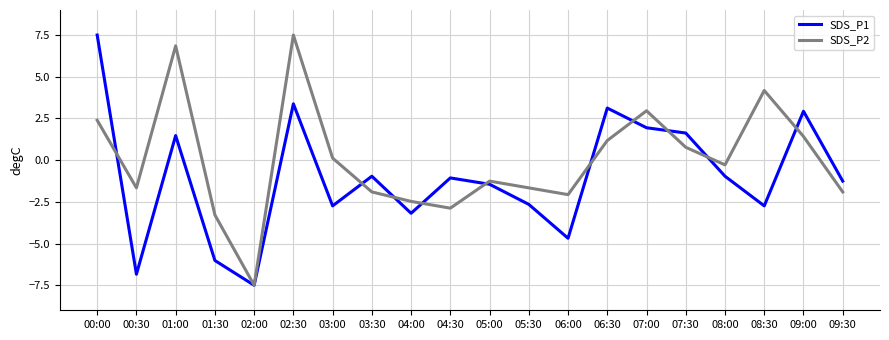

Reading right to left, transcribe all the data shown in this chart.

SDS_P1: 09:30=-1.3	09:00=2.9	08:30=-2.7	08:00=-1.0	07:30=1.6	07:00=1.9	06:30=3.1	06:00=-4.7	05:30=-2.7	05:00=-1.4	04:30=-1.1	04:00=-3.2	03:30=-1.0	03:00=-2.7	02:30=3.4	02:00=-7.5	01:30=-6.0	01:00=1.5	00:30=-6.8	00:00=7.5
SDS_P2: 09:30=-1.9	09:00=1.4	08:30=4.2	08:00=-0.3	07:30=0.8	07:00=3.0	06:30=1.2	06:00=-2.1	05:30=-1.7	05:00=-1.3	04:30=-2.9	04:00=-2.5	03:30=-1.9	03:00=0.1	02:30=7.5	02:00=-7.5	01:30=-3.3	01:00=6.9	00:30=-1.7	00:00=2.4